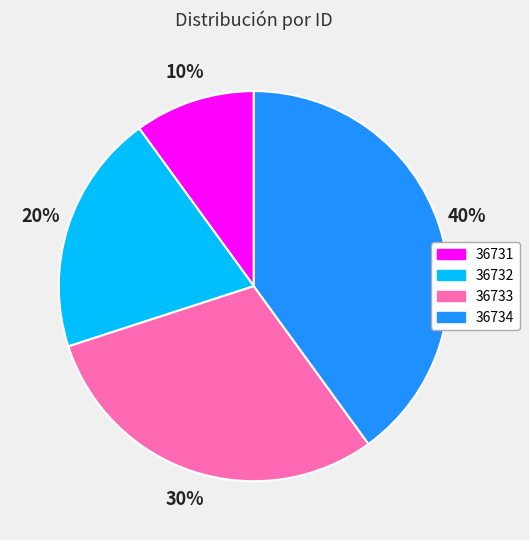

Between 36731 and 36734, which is larger?

36734